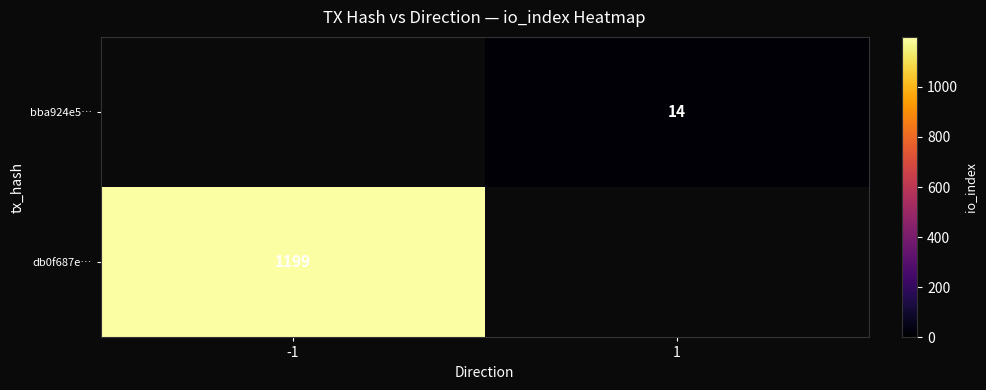

Is it true that db0f687e… equals 390 at -1?

False